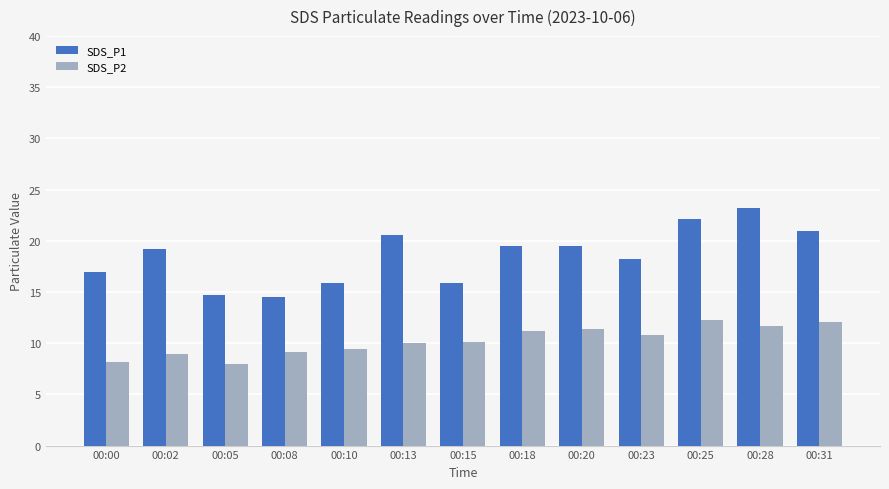

True or false: SDS_P1 has a value of 19.5 at 00:18.

True